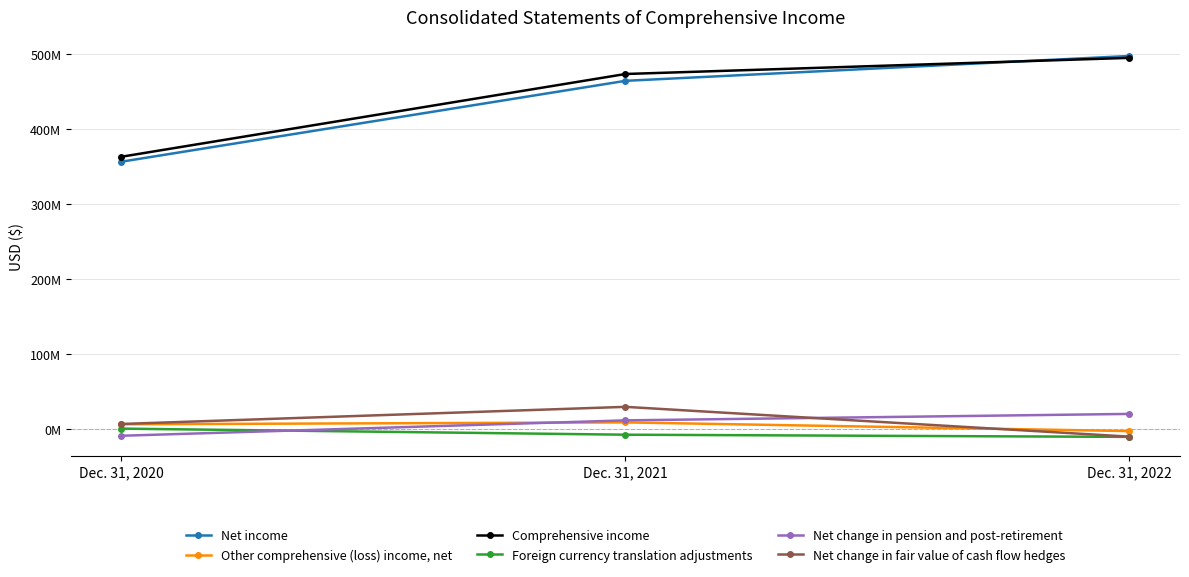

List the labels in order of Foreign currency translation adjustments value, largest first.

Dec. 31, 2020, Dec. 31, 2021, Dec. 31, 2022